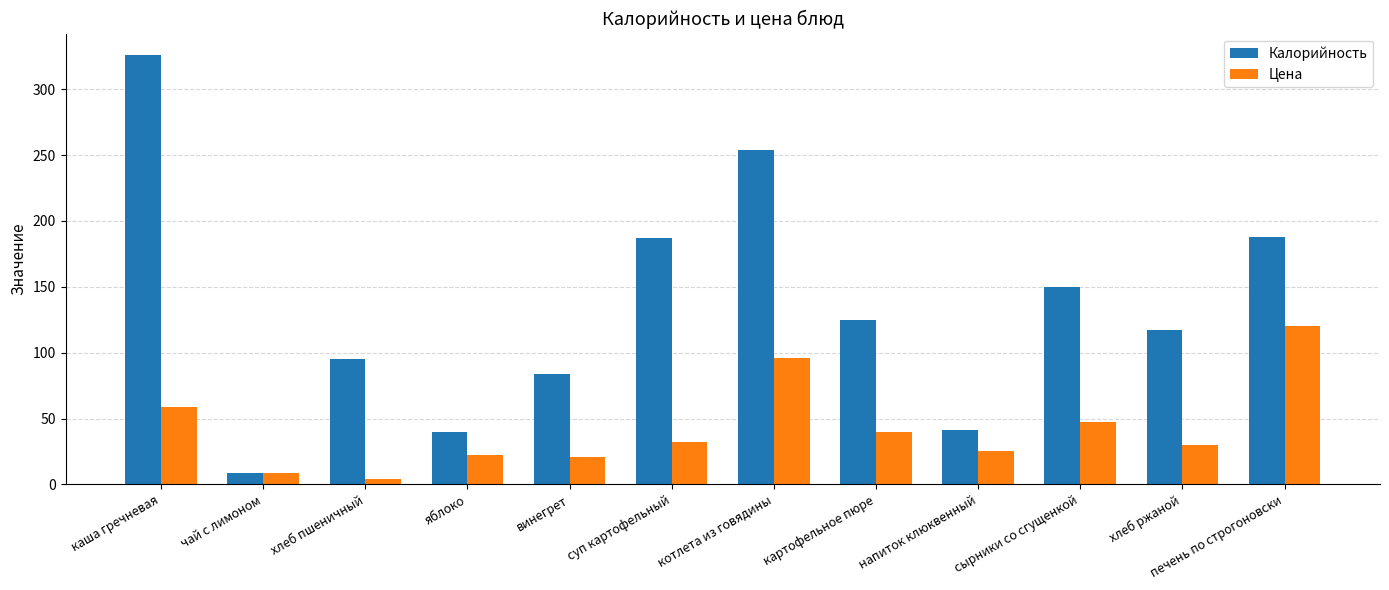

What is the total value across all series at хлеб ржаной?

147